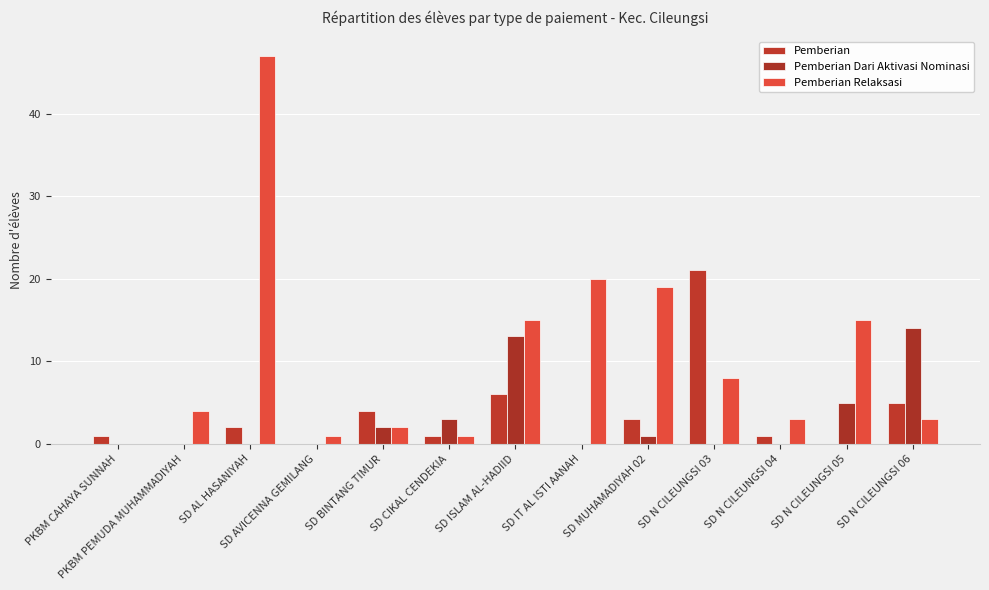

What is the label of the 11th bar from the right?

SD AL HASANIYAH